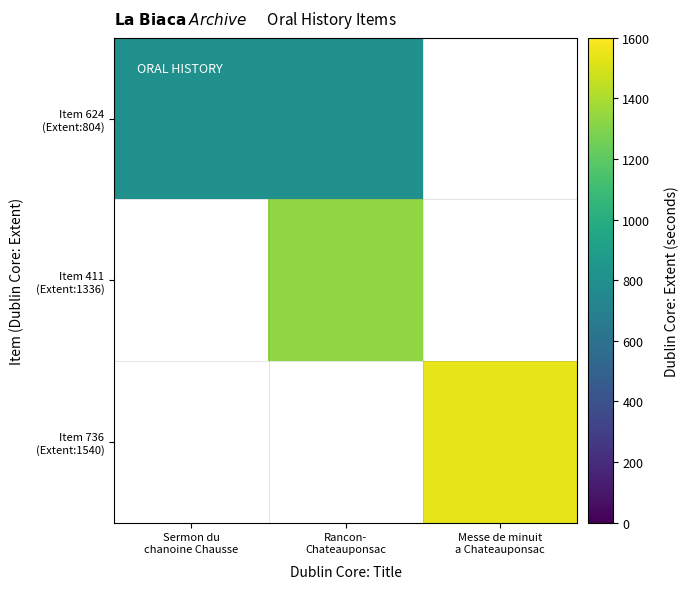

How many distinct data groups are displayed?

3